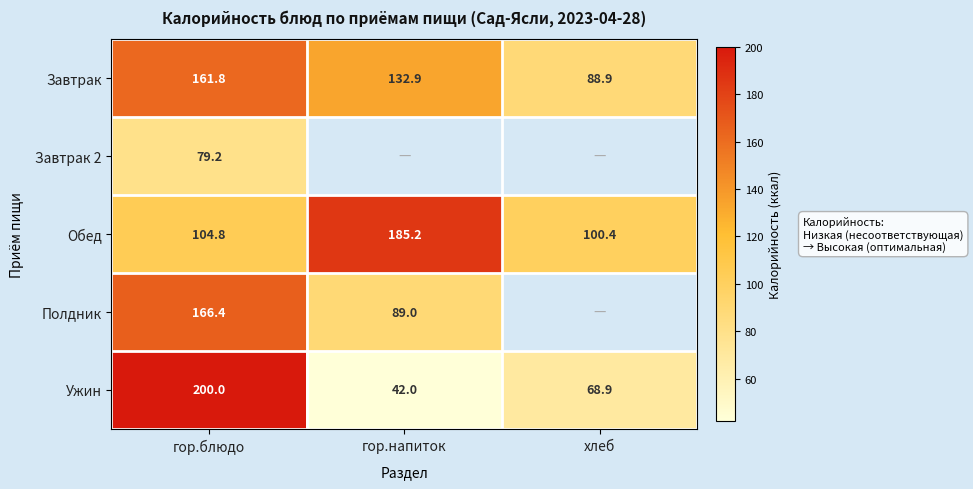

Where does the Завтрак series first go above 132?

гор.блюдо